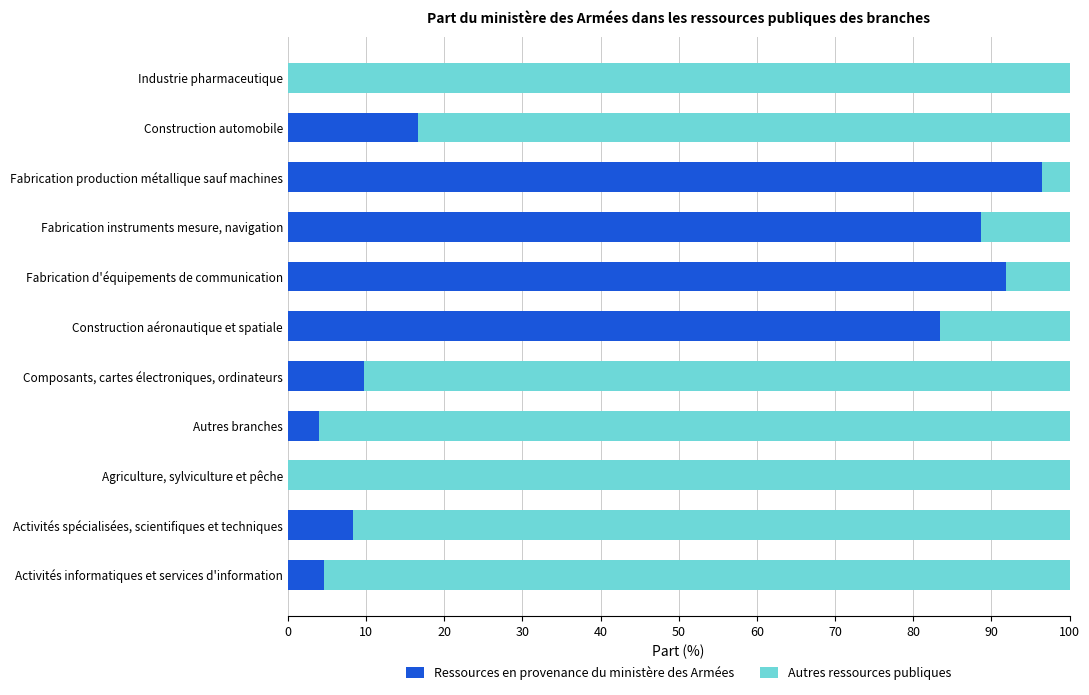

What are all the series names shown in the legend?

Ressources en provenance du ministère des Armées, Autres ressources publiques